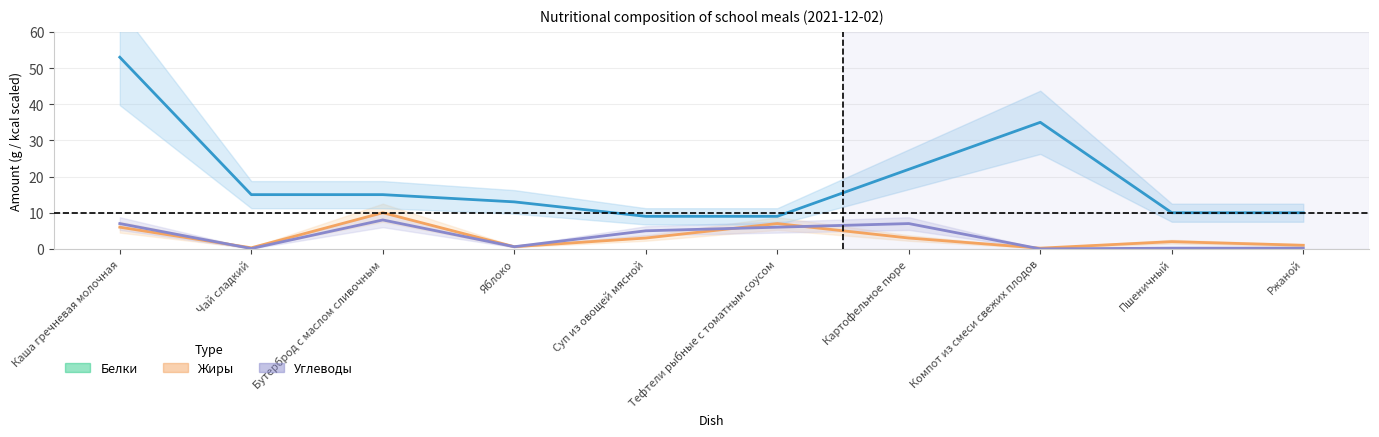

True or false: Белки and Жиры cross at least once.

True